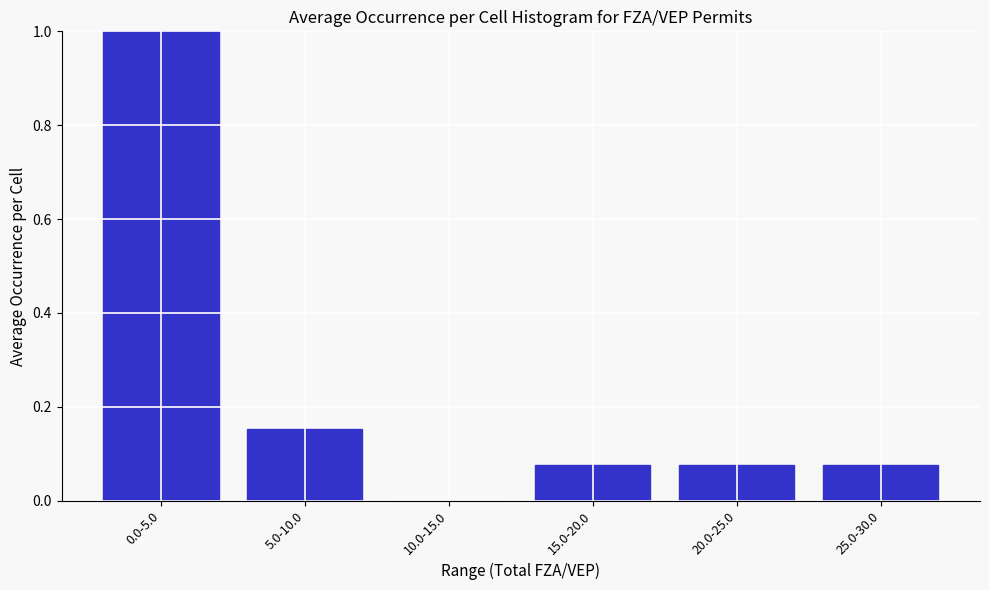

What is the sum of all values?

1.4